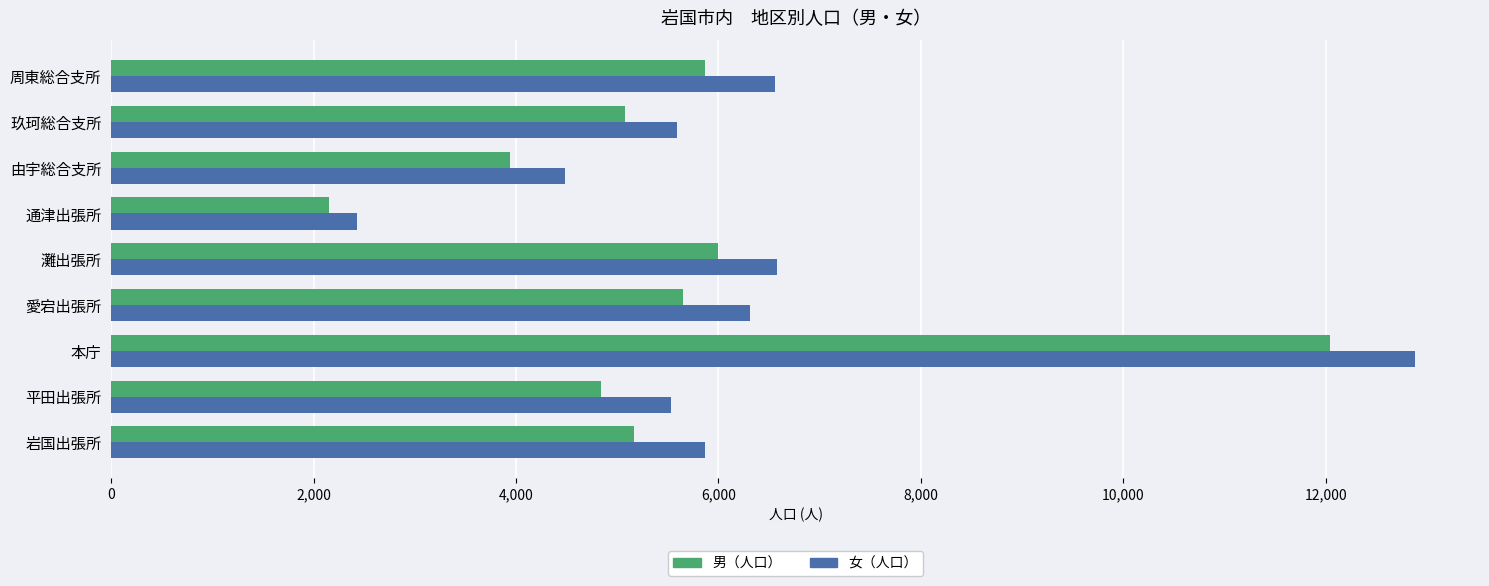

List the series in order of their overall mean, highest first.

女（人口）, 男（人口）